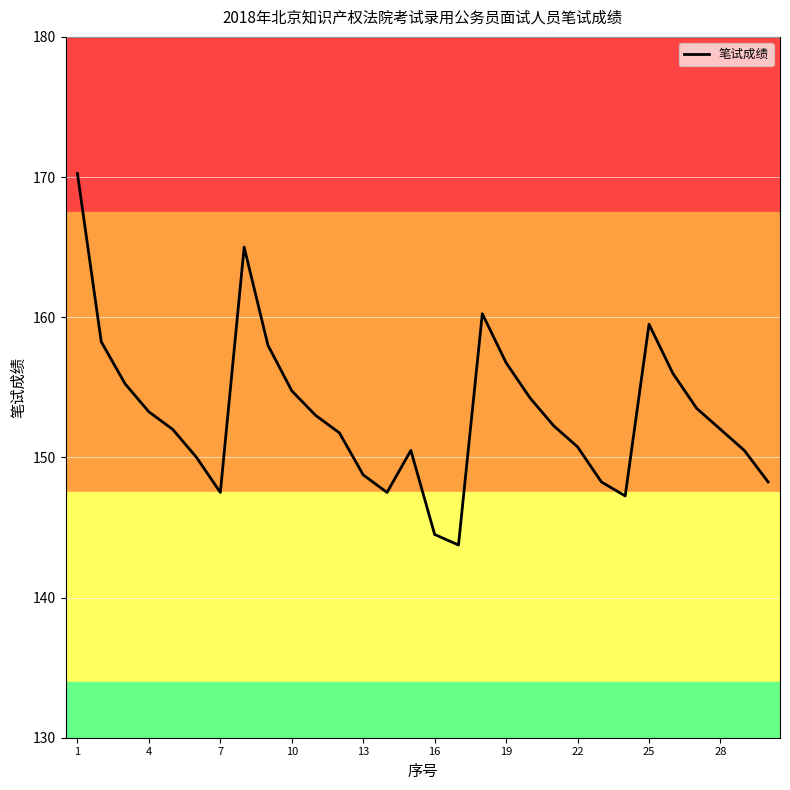

The value of 笔试成绩 at 25 is 159.5. True or false?

True